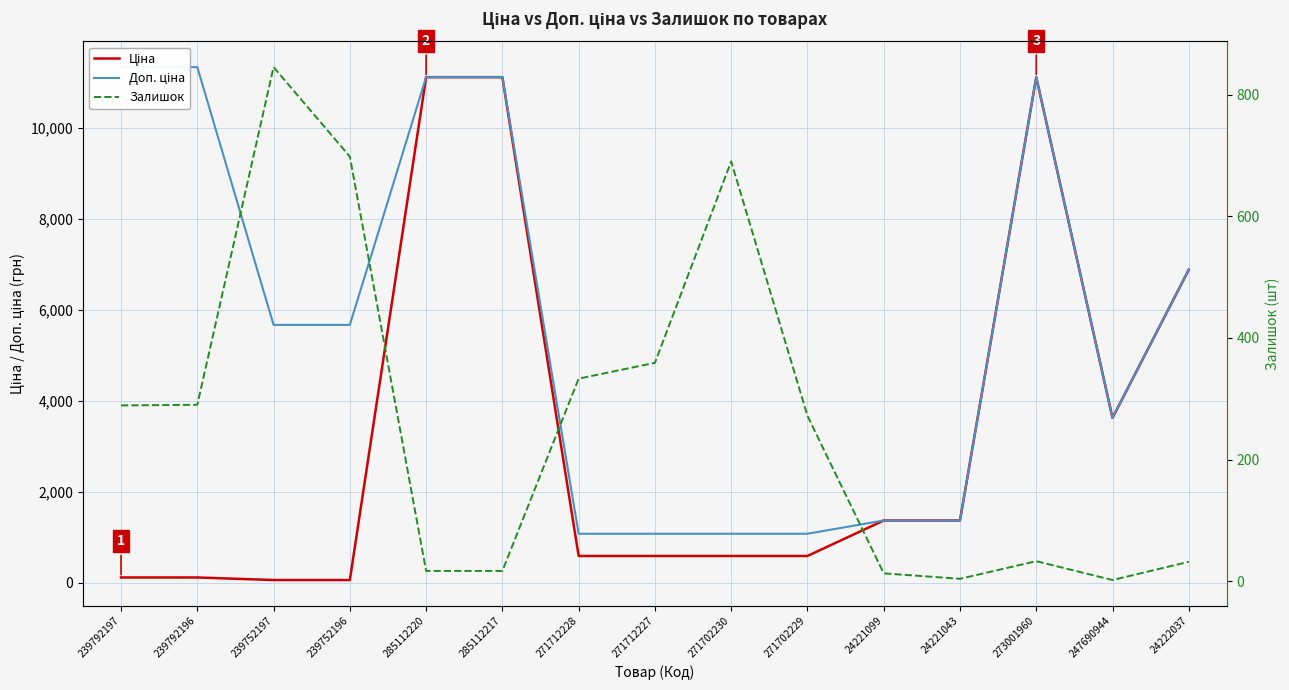

Where is the first local minimum for Залишок?

24221043